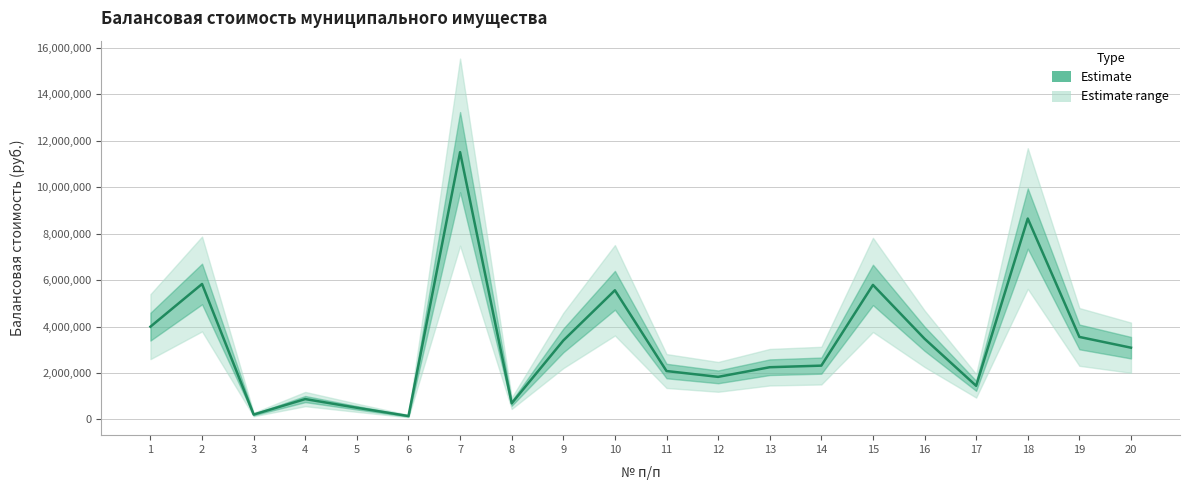

The chart shows a value of 841413.9 at 20. True or false?

False